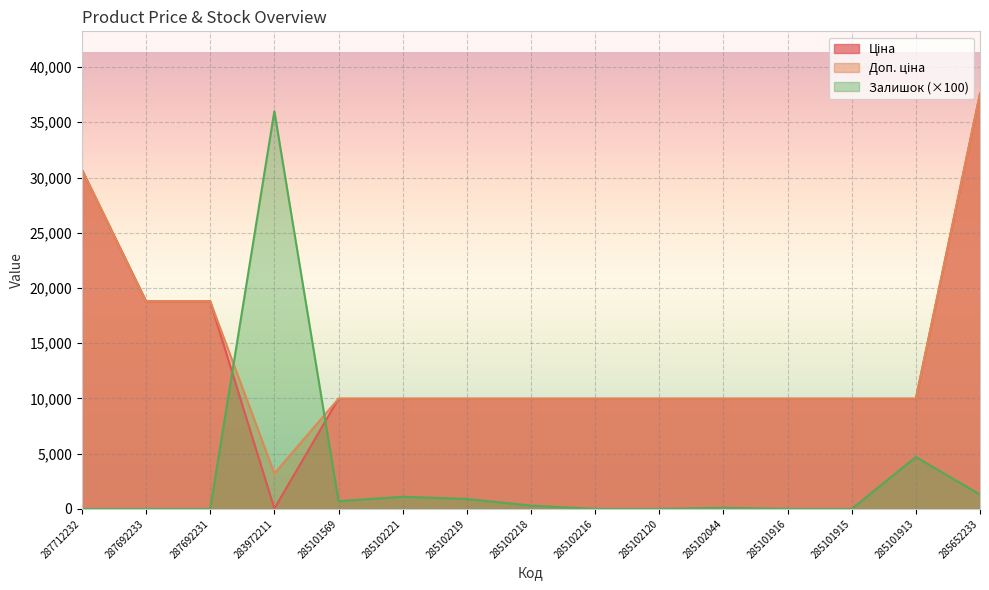

How many lines are shown in the chart?

3